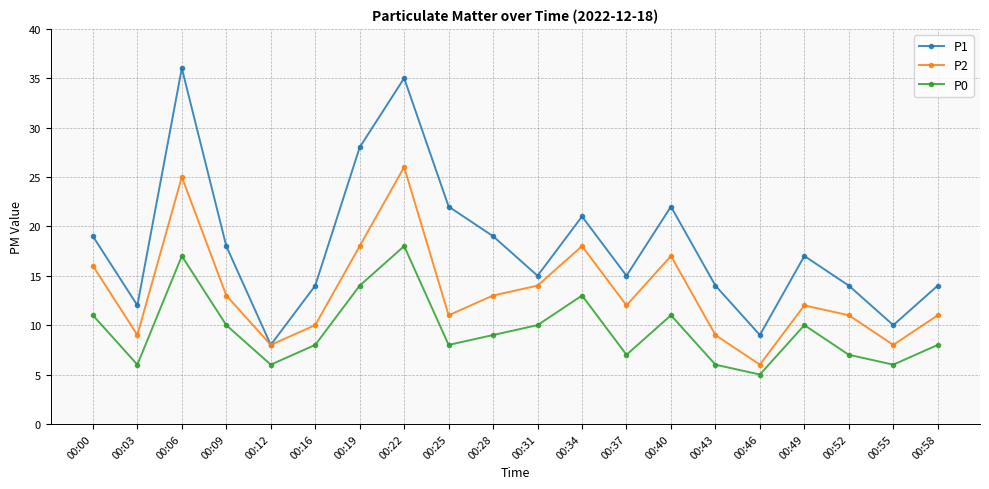

Reading left to right, list all the values displayed in this chart.

P1: 00:00=19	00:03=12	00:06=36	00:09=18	00:12=8	00:16=14	00:19=28	00:22=35	00:25=22	00:28=19	00:31=15	00:34=21	00:37=15	00:40=22	00:43=14	00:46=9	00:49=17	00:52=14	00:55=10	00:58=14
P2: 00:00=16	00:03=9	00:06=25	00:09=13	00:12=8	00:16=10	00:19=18	00:22=26	00:25=11	00:28=13	00:31=14	00:34=18	00:37=12	00:40=17	00:43=9	00:46=6	00:49=12	00:52=11	00:55=8	00:58=11
P0: 00:00=11	00:03=6	00:06=17	00:09=10	00:12=6	00:16=8	00:19=14	00:22=18	00:25=8	00:28=9	00:31=10	00:34=13	00:37=7	00:40=11	00:43=6	00:46=5	00:49=10	00:52=7	00:55=6	00:58=8